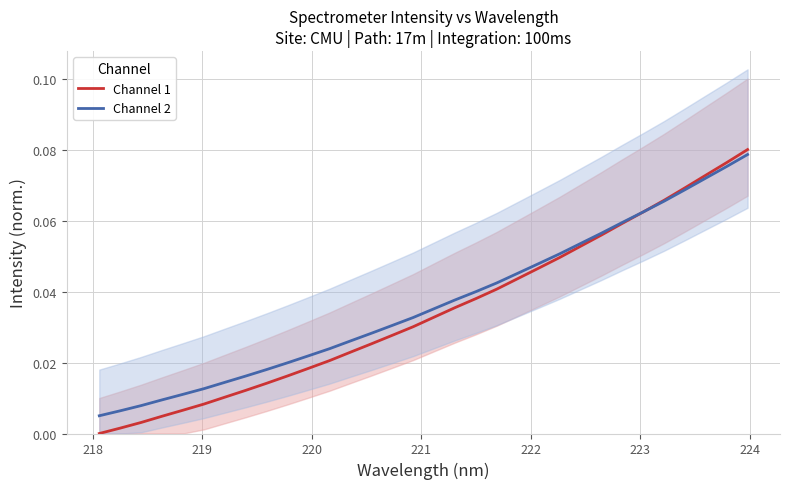

True or false: Channel 2 has more than 0 points higher than both neighbors.

False